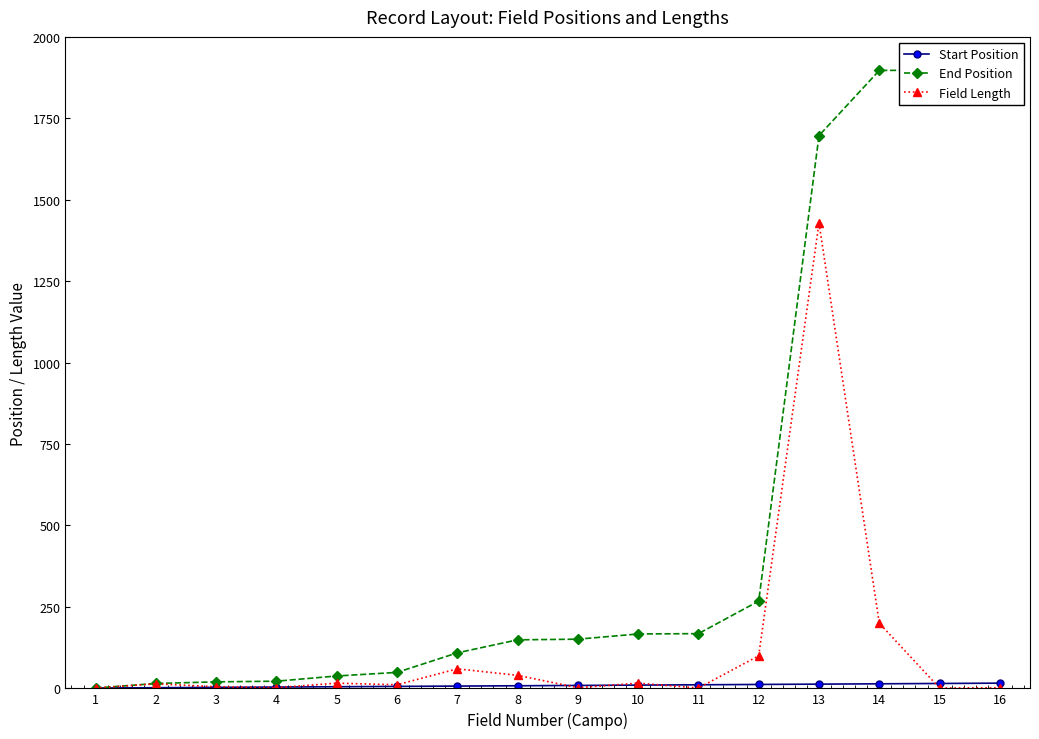

Does the chart have visible grid lines?

No